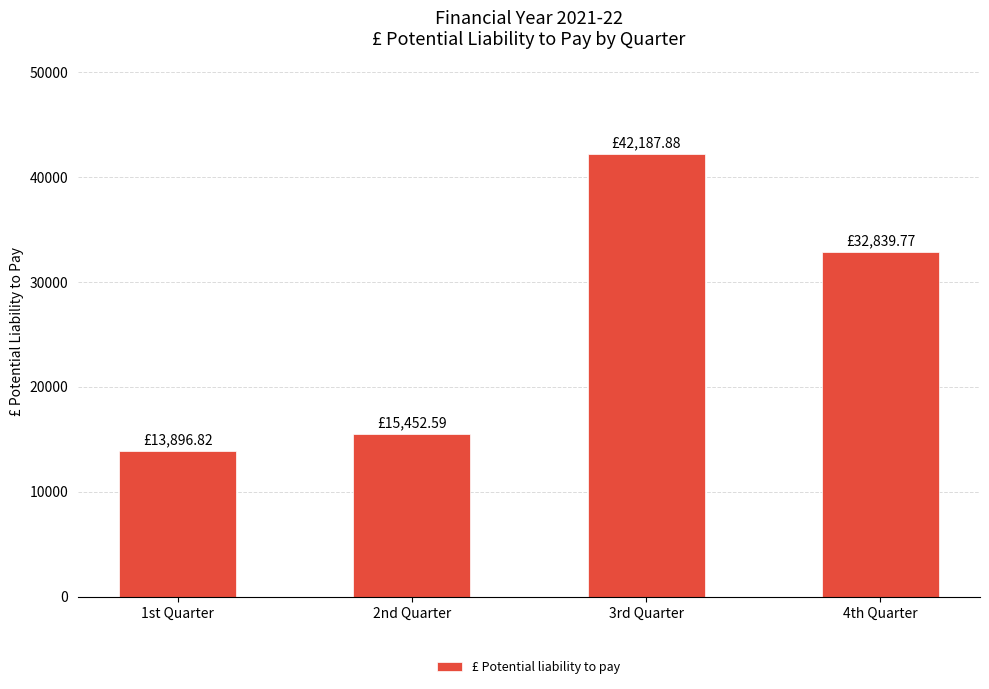

List the labels in order of value, largest first.

3rd Quarter, 4th Quarter, 2nd Quarter, 1st Quarter